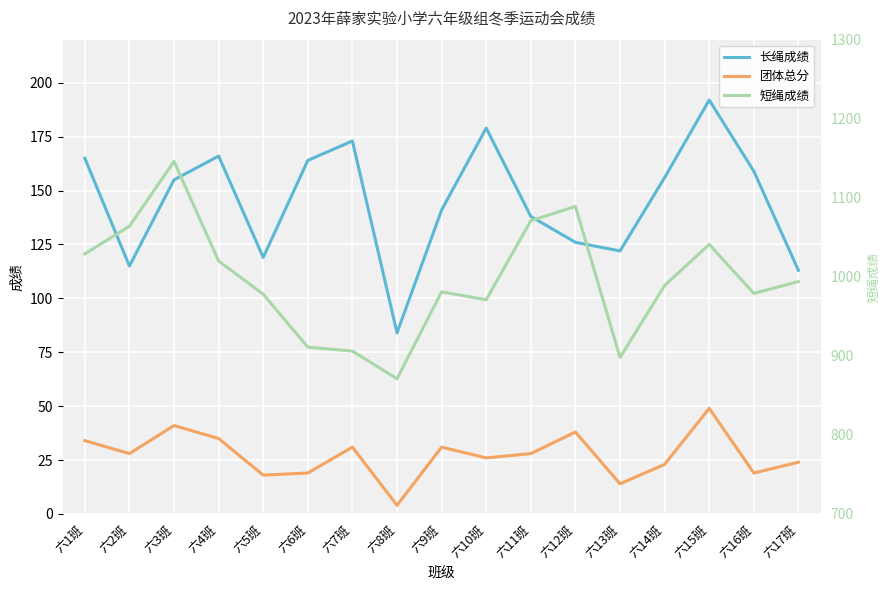

True or false: 团体总分 and 短绳成绩 intersect in this chart.

False